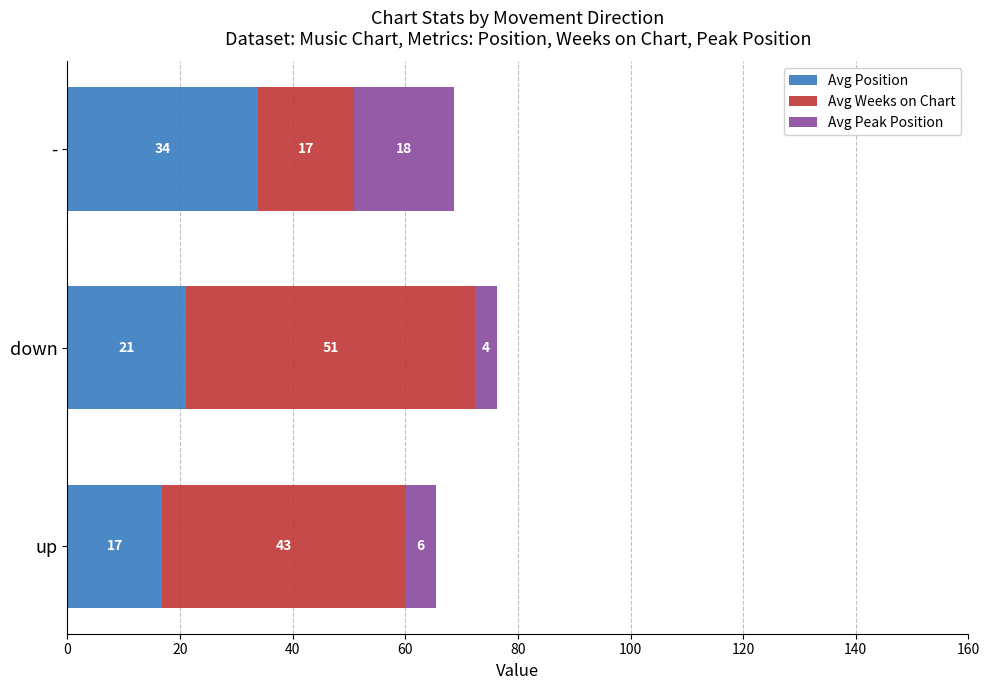

At how many categories does at least one series exceed 22?

3